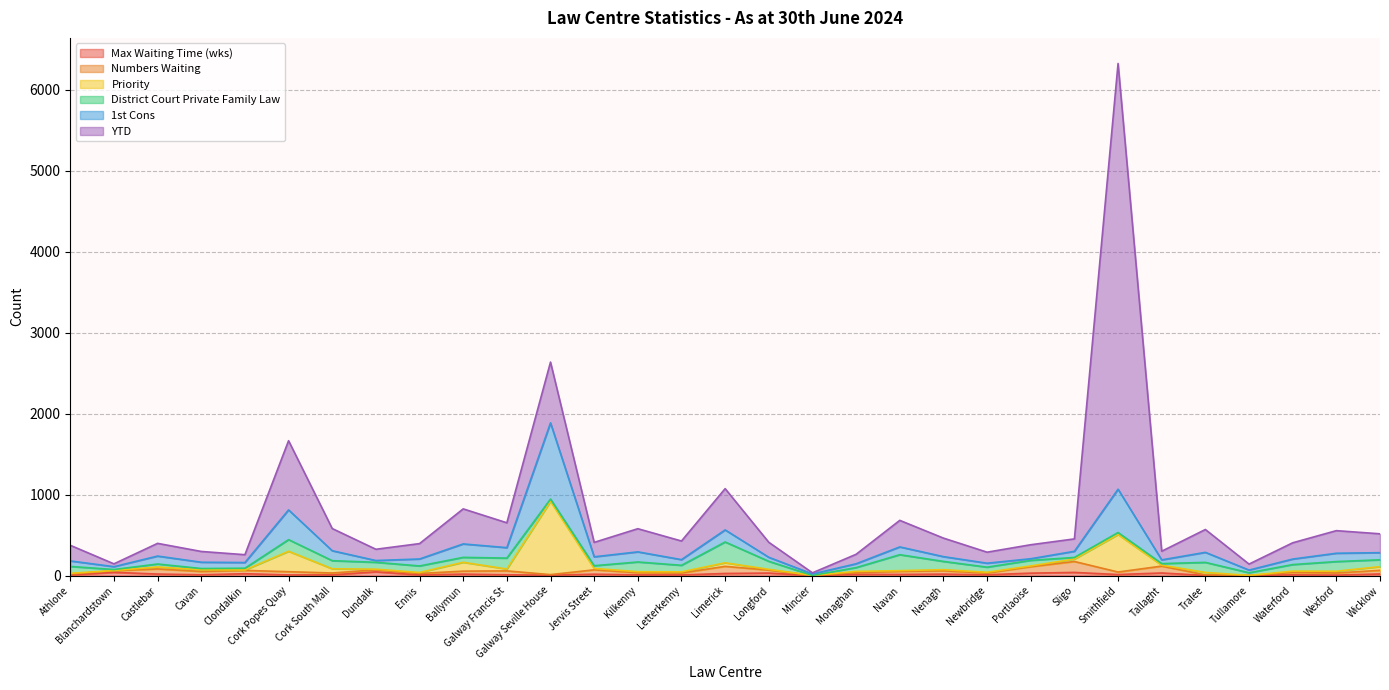

What is the sum of all Priority values?

2194